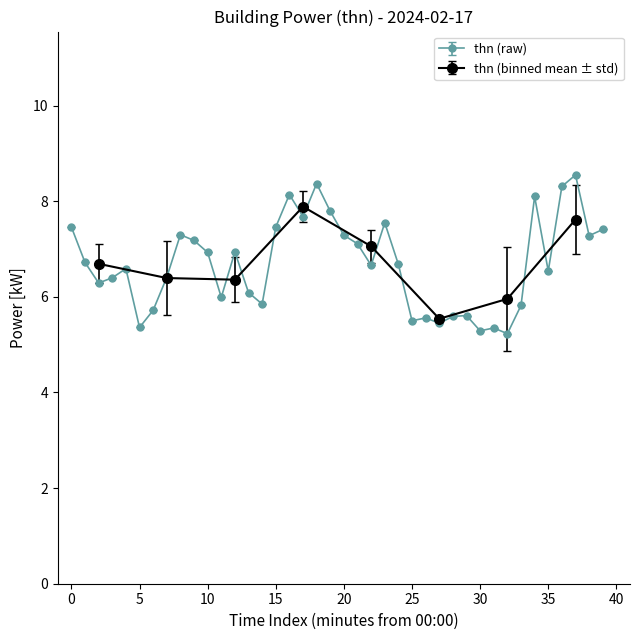

Approximately how many times larger is the value at 39 compared to 21?

1.0